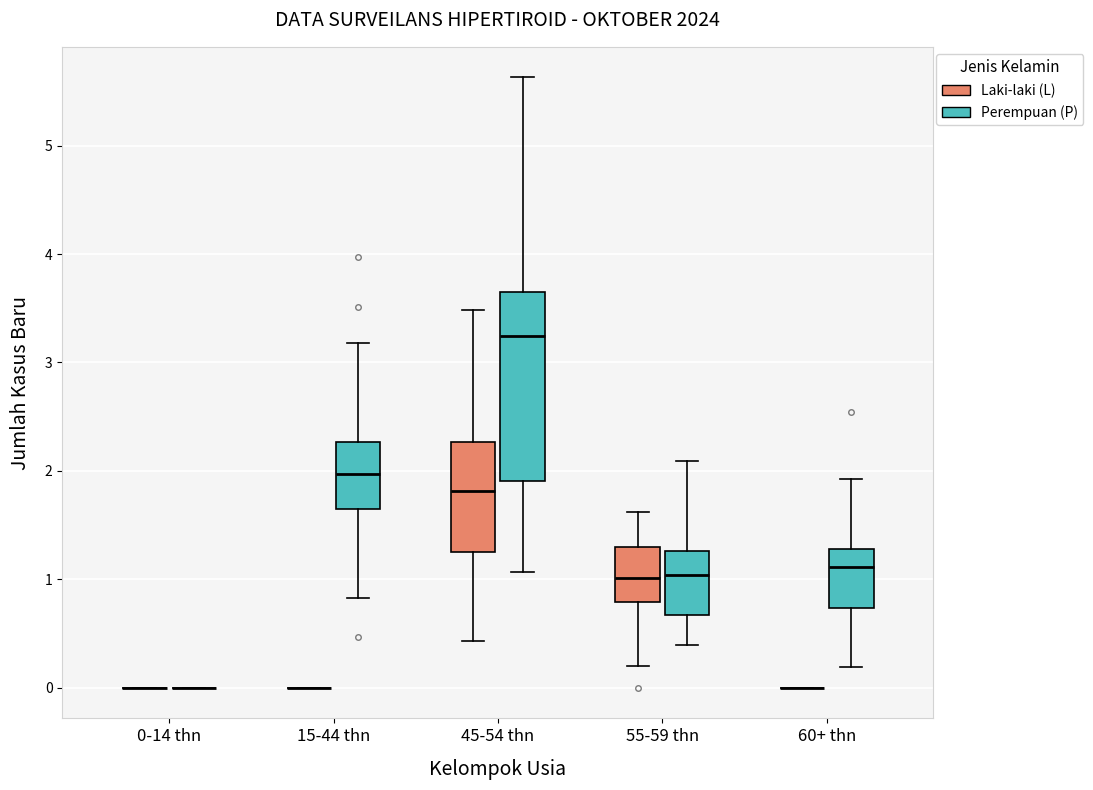

Comparing the boxes themselves (not the whiskers), which one is the tallest?

45-54 thn (Perempuan (P))